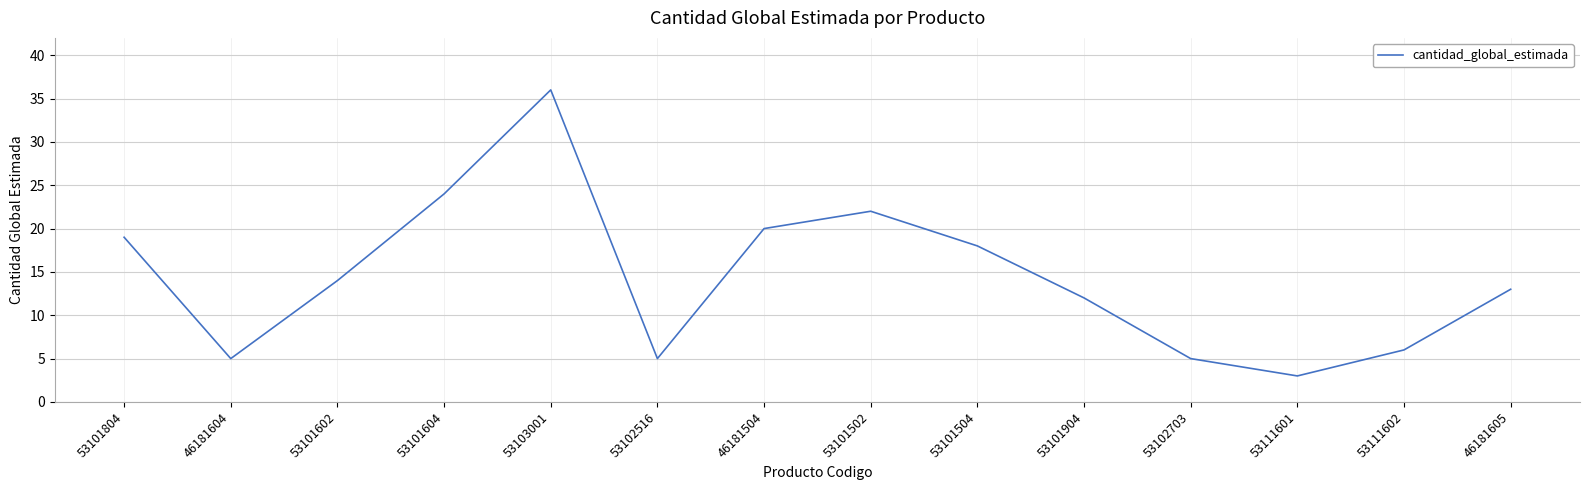

The value at 53101604 is 24. True or false?

True